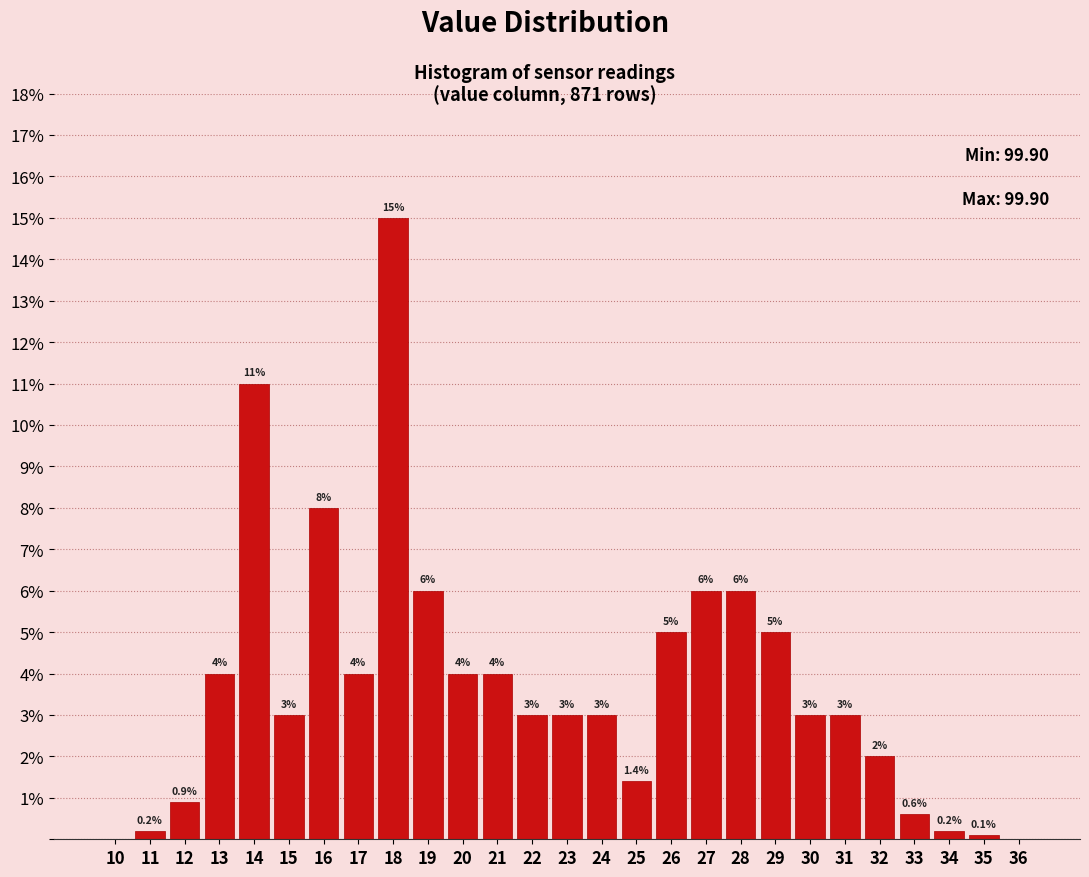

Reading left to right, list all the values displayed in this chart.

10=0.0	11=0.2	12=0.9	13=4.0	14=11.0	15=3.0	16=8.0	17=4.0	18=15.0	19=6.0	20=4.0	21=4.0	22=3.0	23=3.0	24=3.0	25=1.4	26=5.0	27=6.0	28=6.0	29=5.0	30=3.0	31=3.0	32=2.0	33=0.6	34=0.2	35=0.1	36=0.0